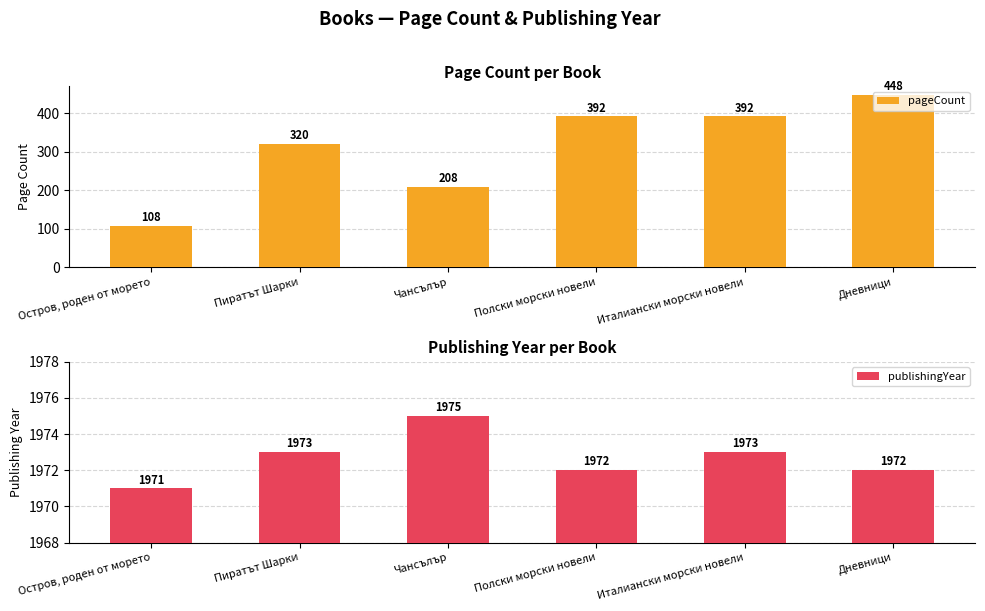

What is the highest value of the publishingYear series?

1975